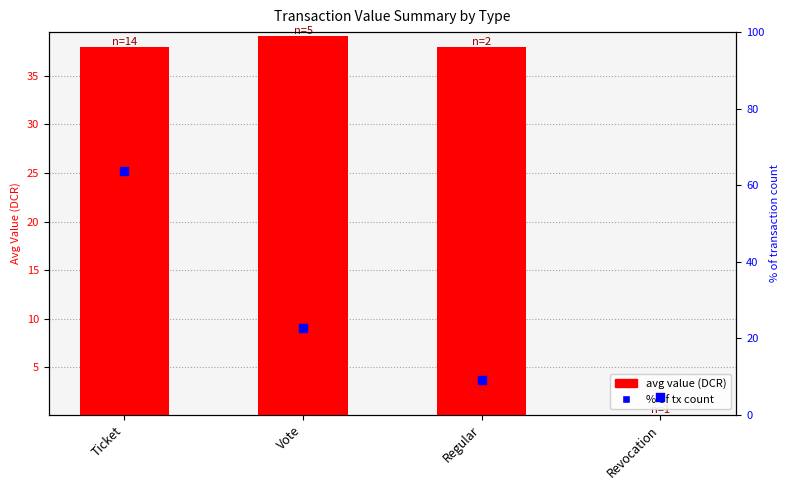

What are all the series names shown in the legend?

avg value, % of tx count